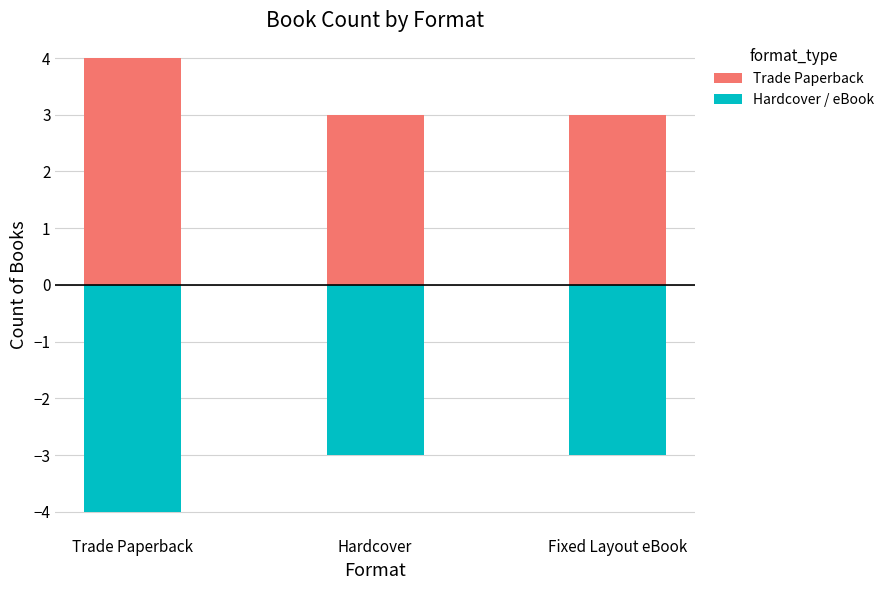

What is the difference between the maximum and minimum values in the Hardcover / eBook series?

1